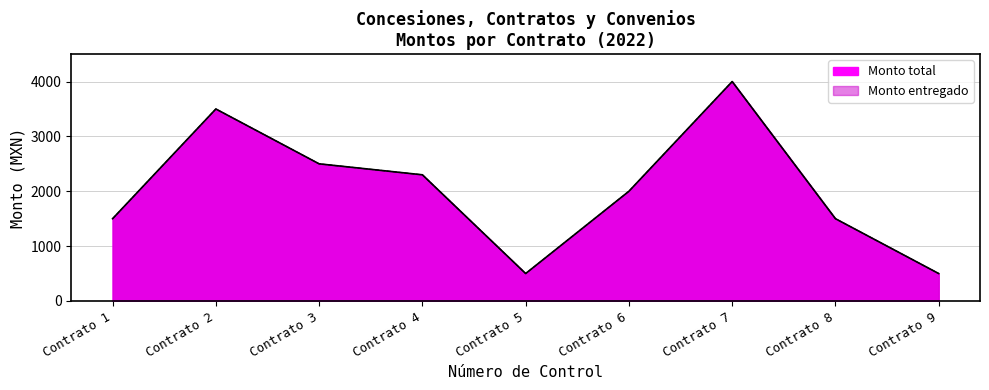

What are all the series names shown in the legend?

Monto total, Monto entregado